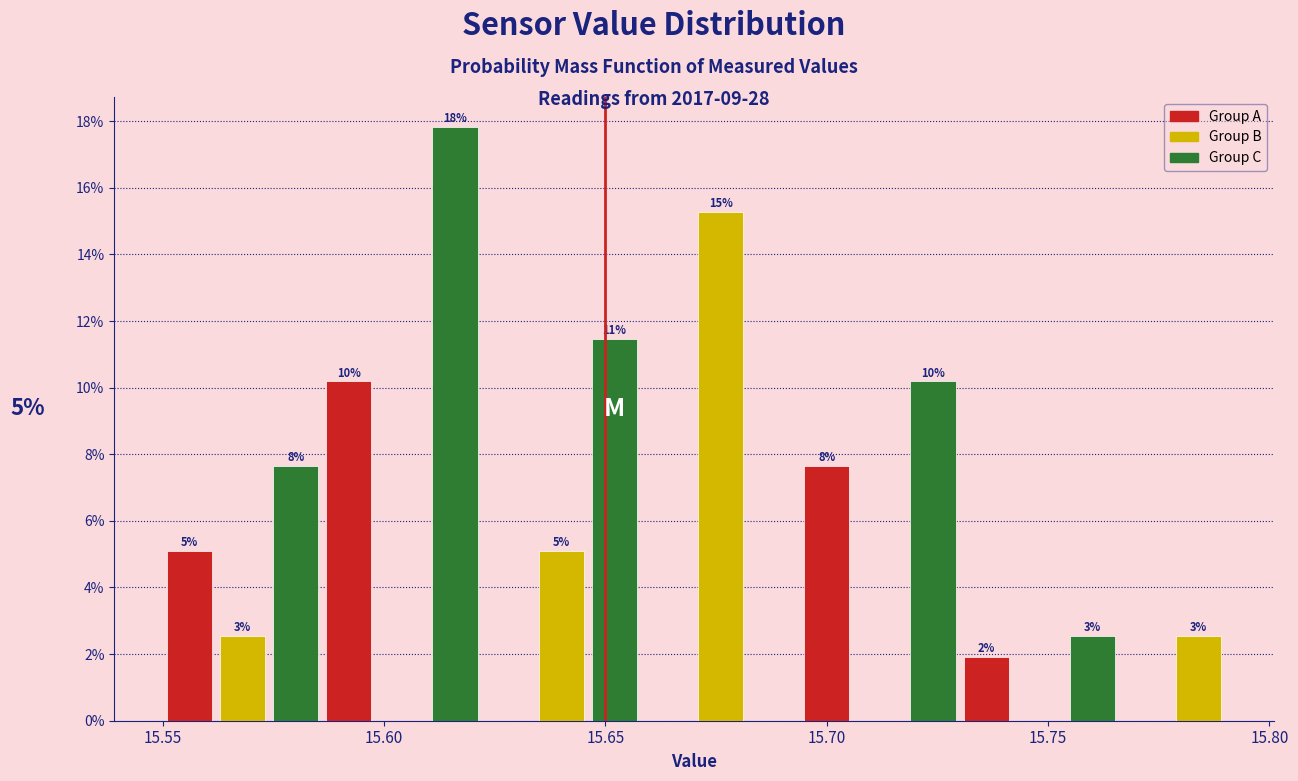

Around what value on the x-axis is the tallest bar? Give the approximate position of its centre, as read against the axis.

15.615